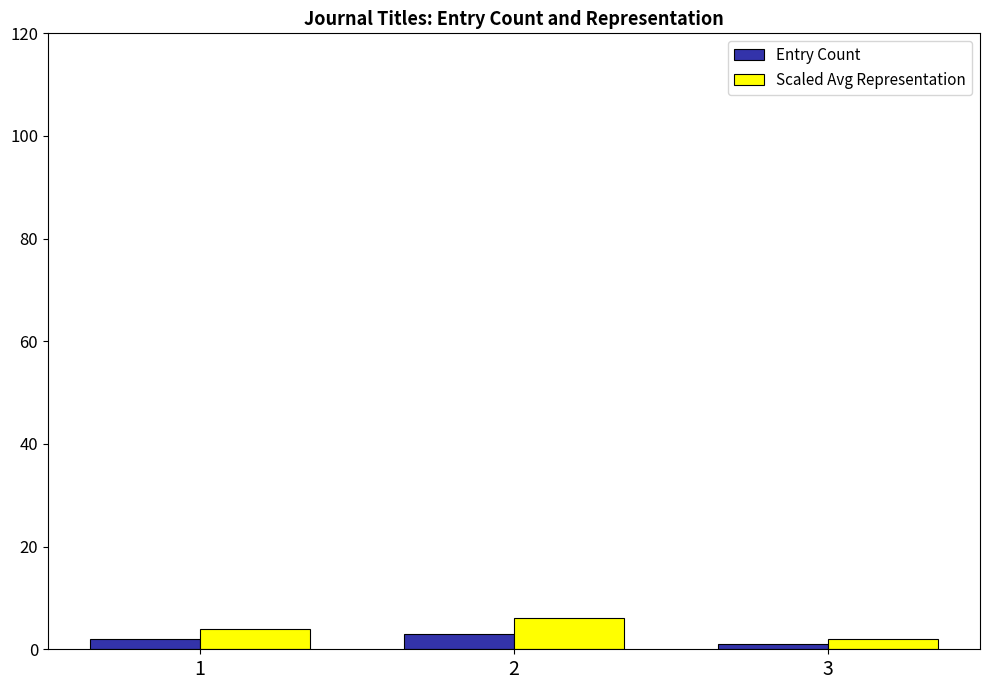

List the series in order of their overall mean, highest first.

Scaled Avg Representation, Entry Count